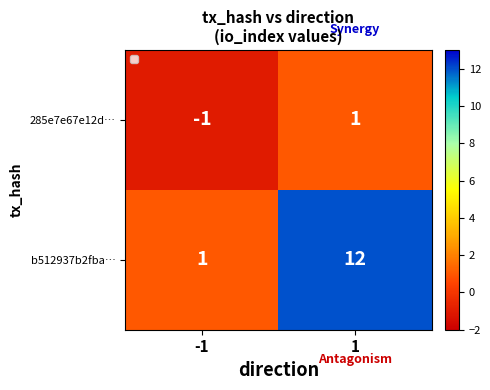

What is the maximum value shown in the chart?

12